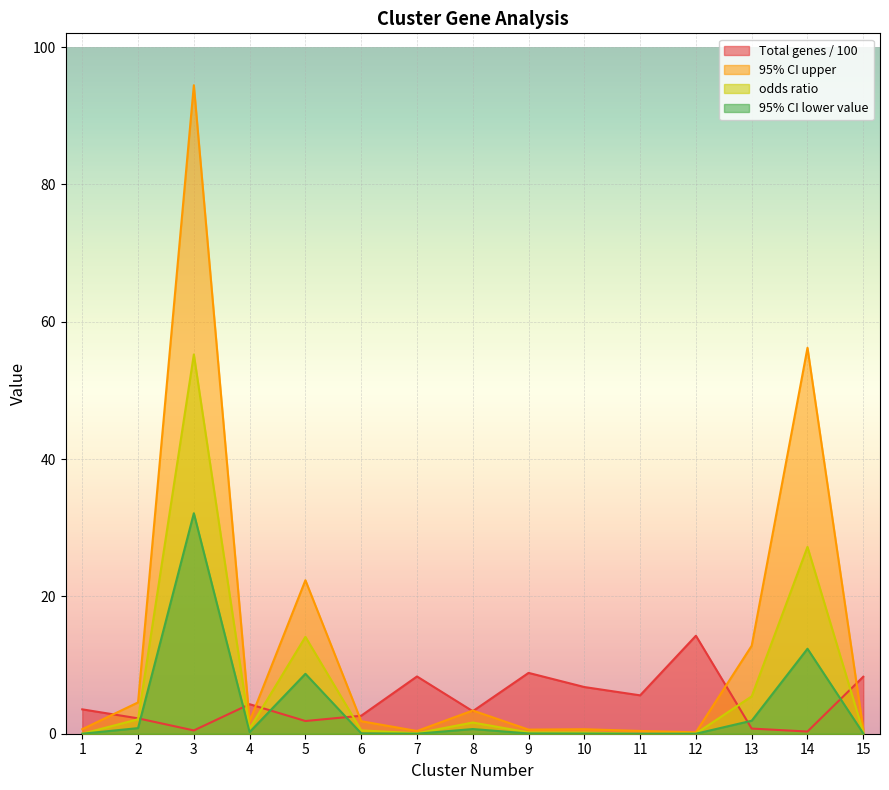

True or false: Total number of genes in cluster and 95% CI lower value intersect in this chart.

True